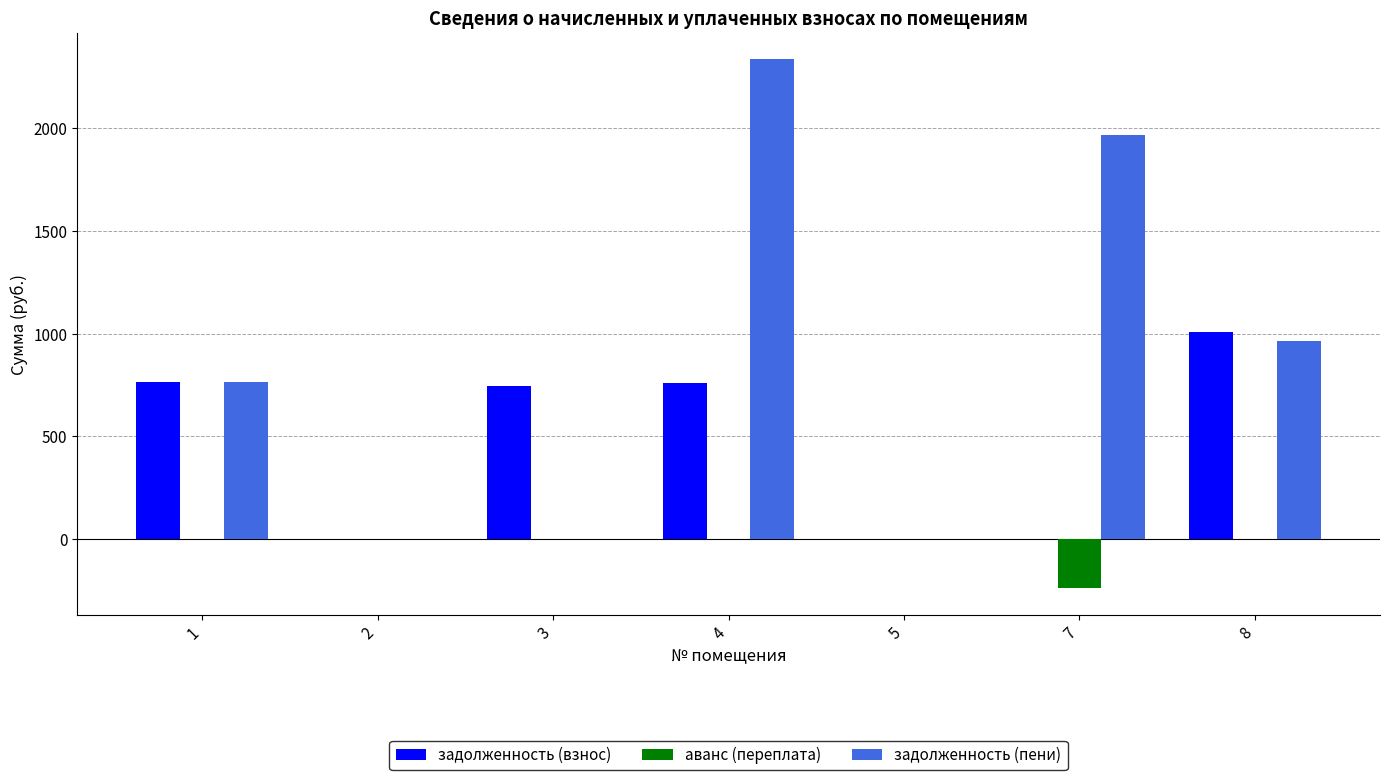

The аванс (переплата) series shows 0.0 at 5. True or false?

True